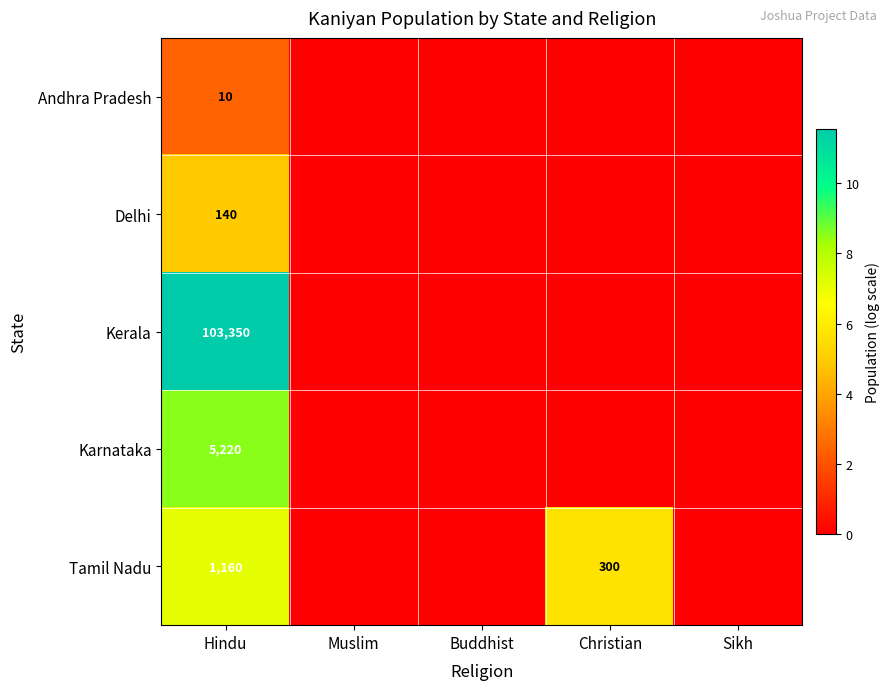

What is the difference between the highest and lowest values at Christian?

5.7